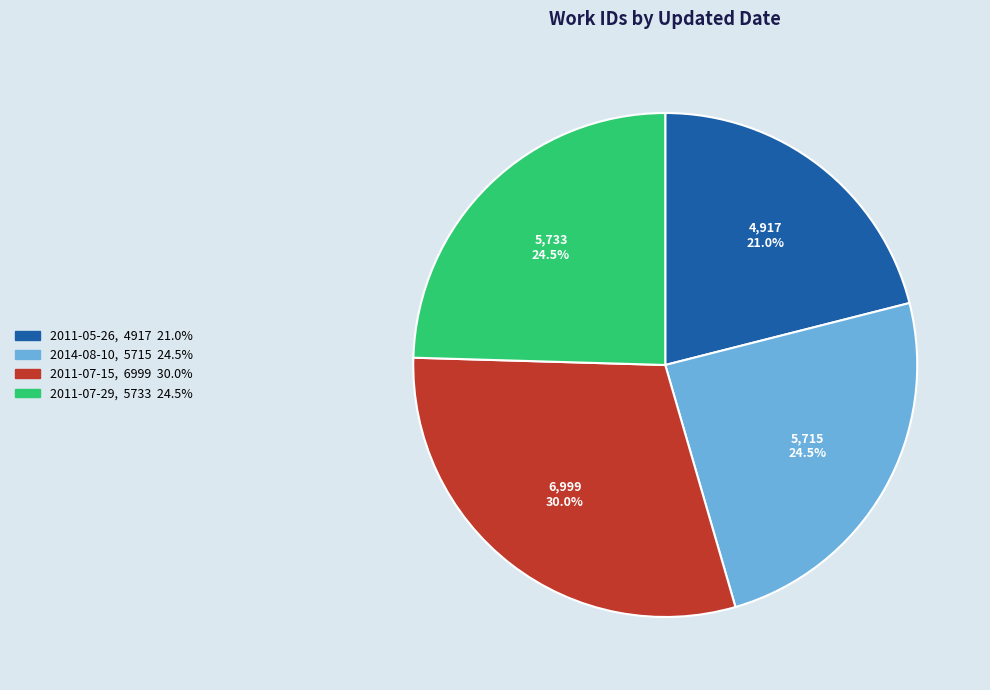

How many slices are in this pie chart?

4